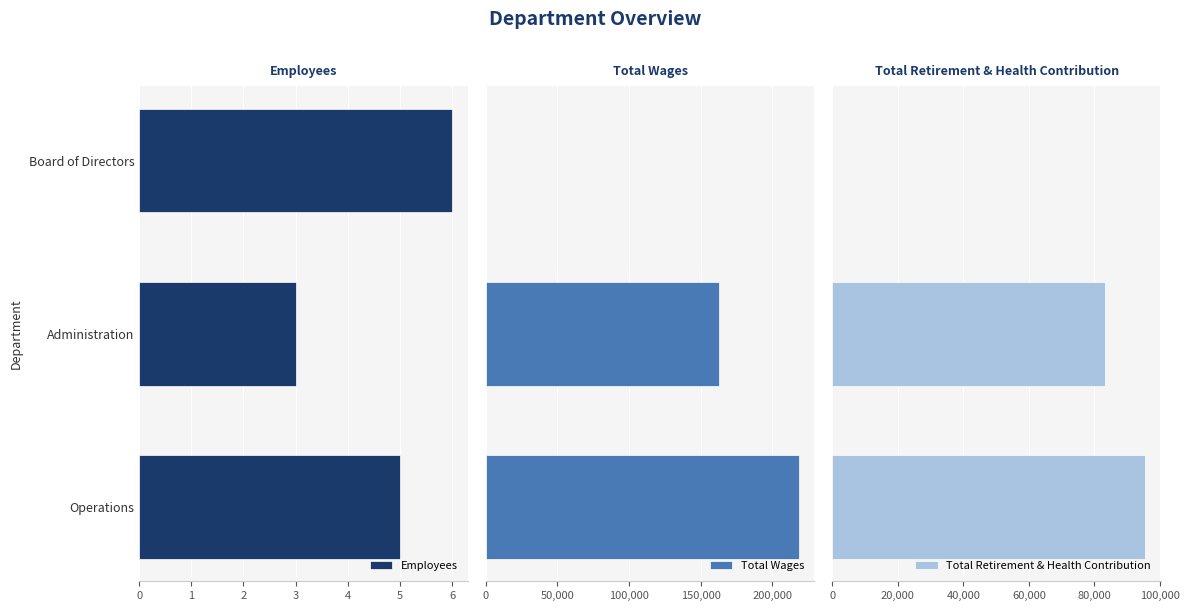

What is the maximum value for Total Wages?

218379